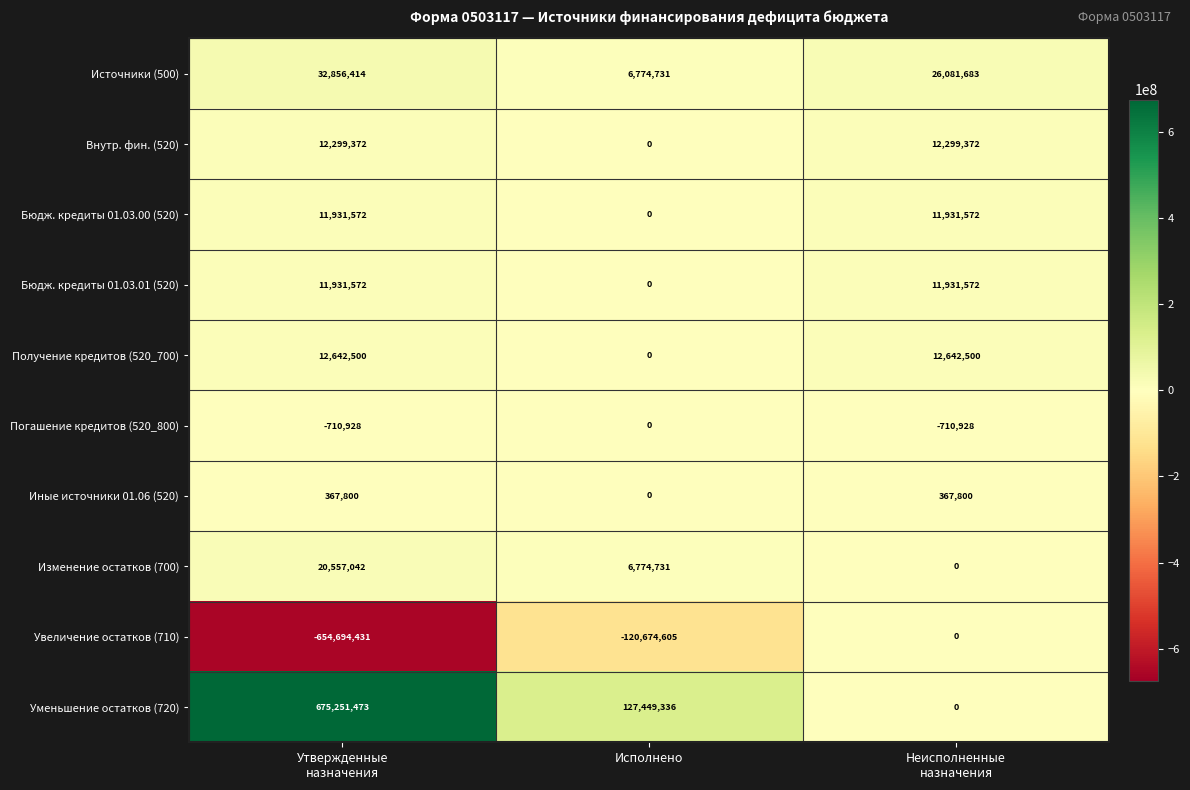

Between Утвержденные
назначения and Исполнено, which series saw the biggest shift?

Уменьшение остатков (720)